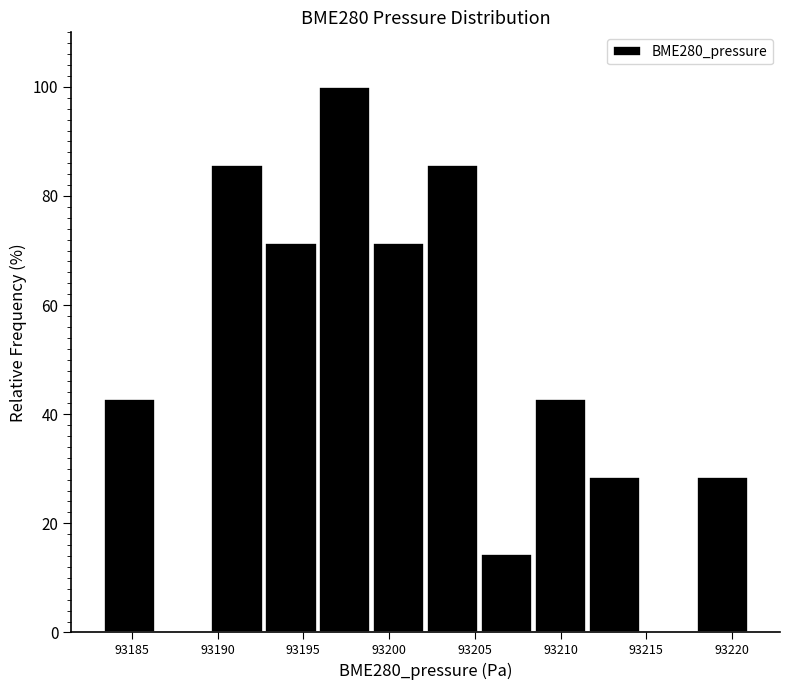

What is the height of the bar covering 93202.0 to 93205.5 on the x-axis? Neither the bar edges nor the heights are printed on the chart, so give them approximately, as read against the axes.

86